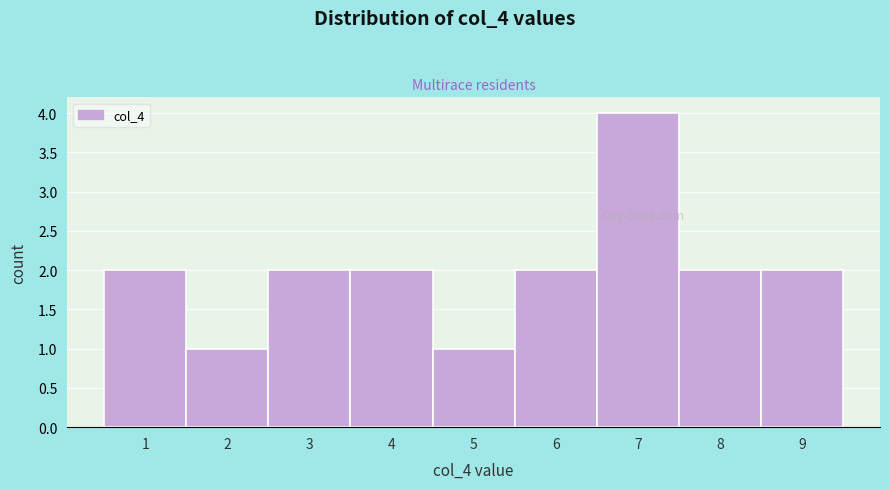

Reading left to right, list all the values displayed in this chart.

2	1	2	2	1	2	4	2	2